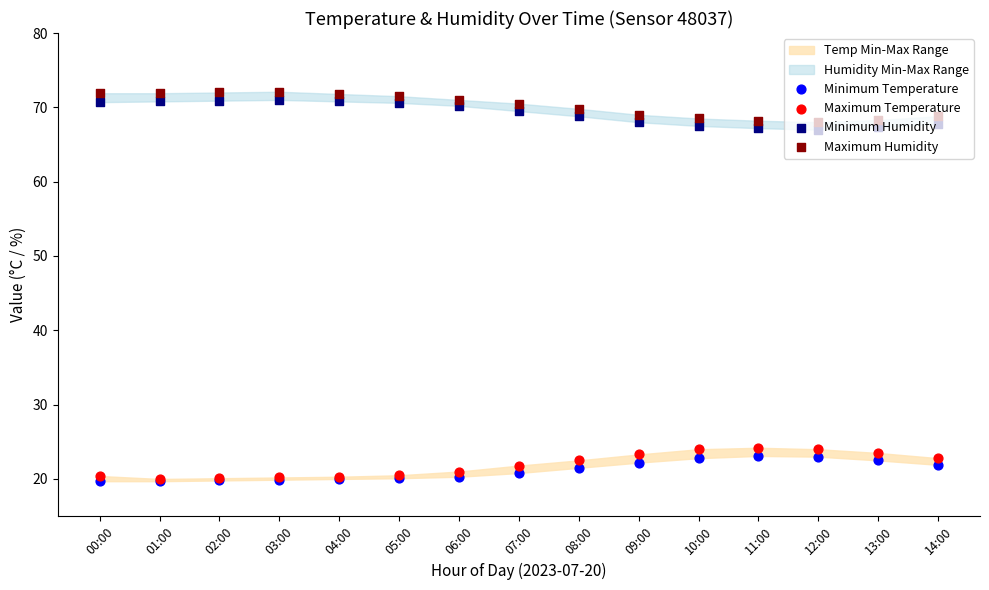

Which series reaches the maximum Y coordinate?

Maximum Humidity